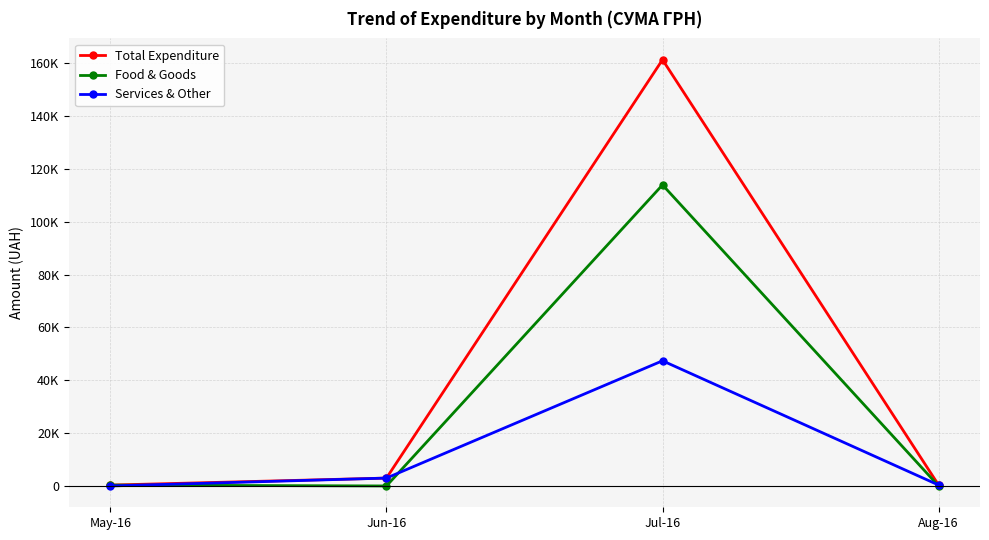

Where is the first local maximum for Total Expenditure?

Jul-16